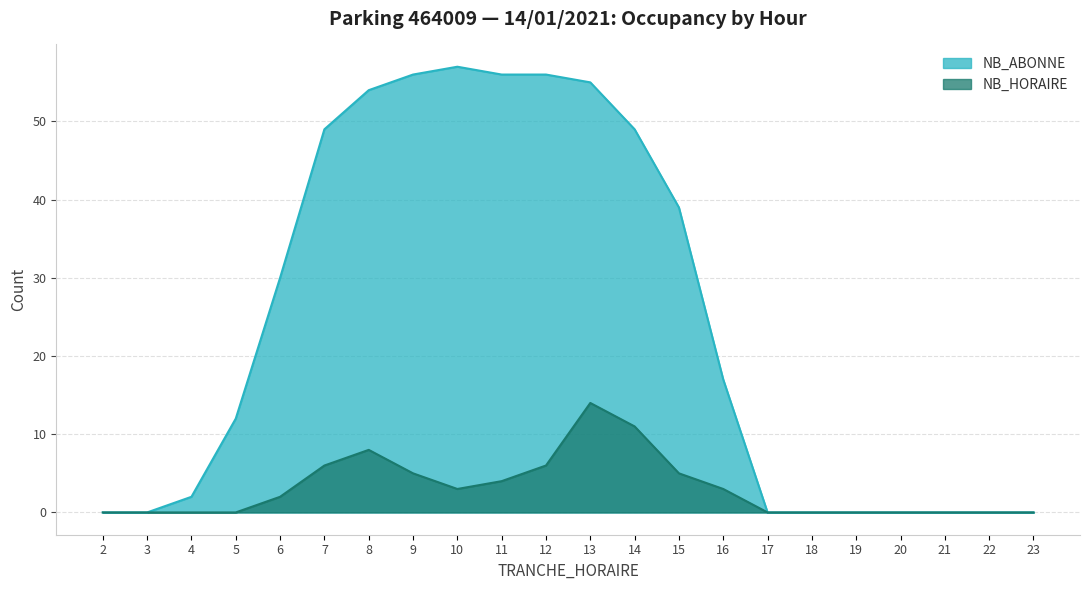

List the series in order of their overall mean, highest first.

NB_ABONNE, NB_HORAIRE